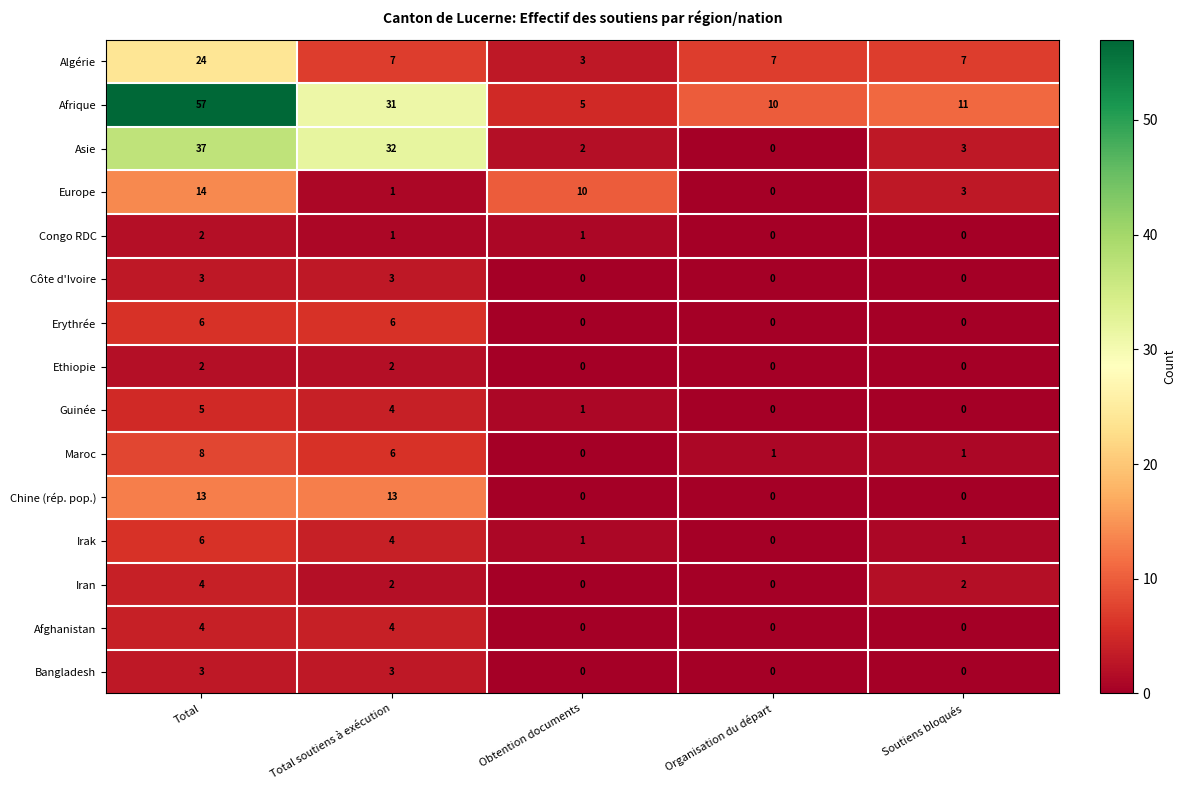

What is the spread (max minus min) of values at Total?

55